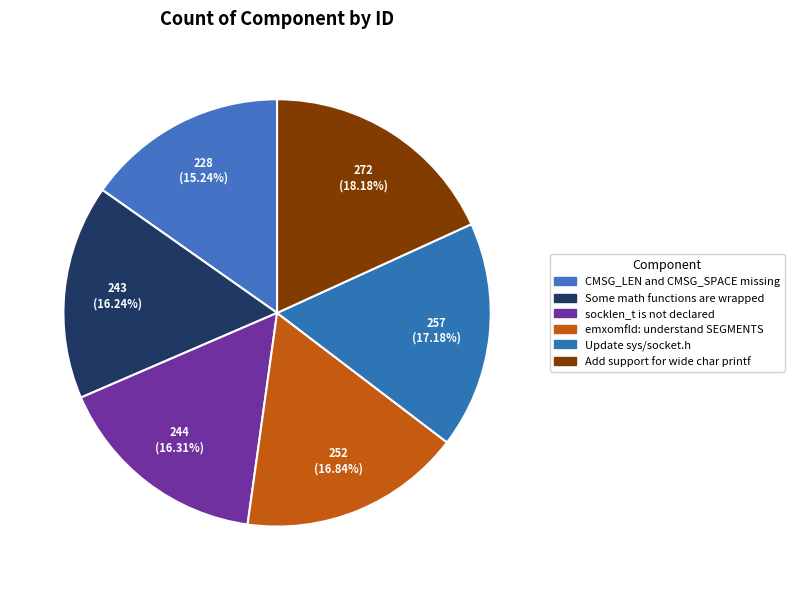

How many slices are in this pie chart?

6